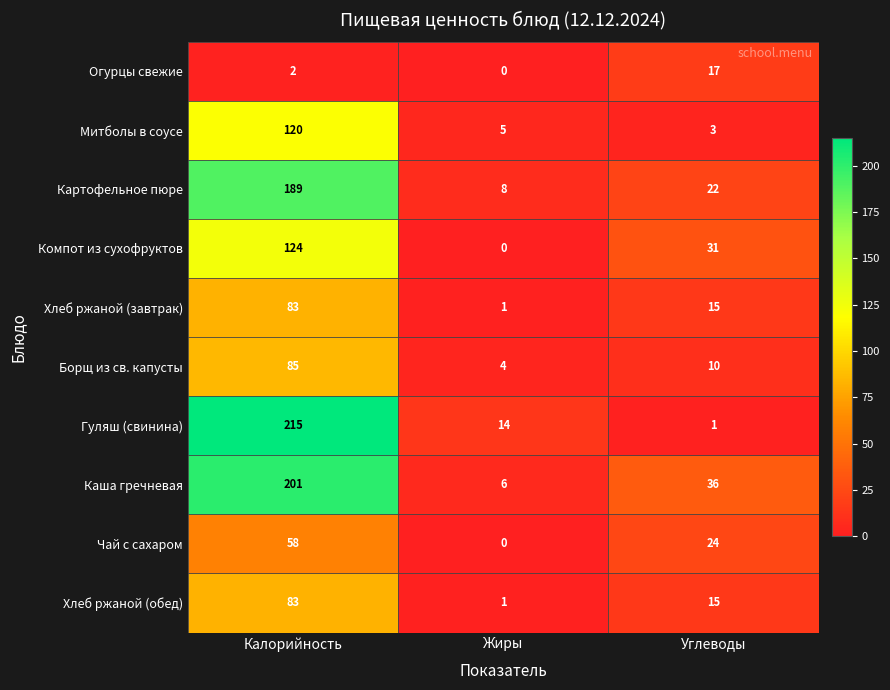

What is the maximum value shown in the chart?

215